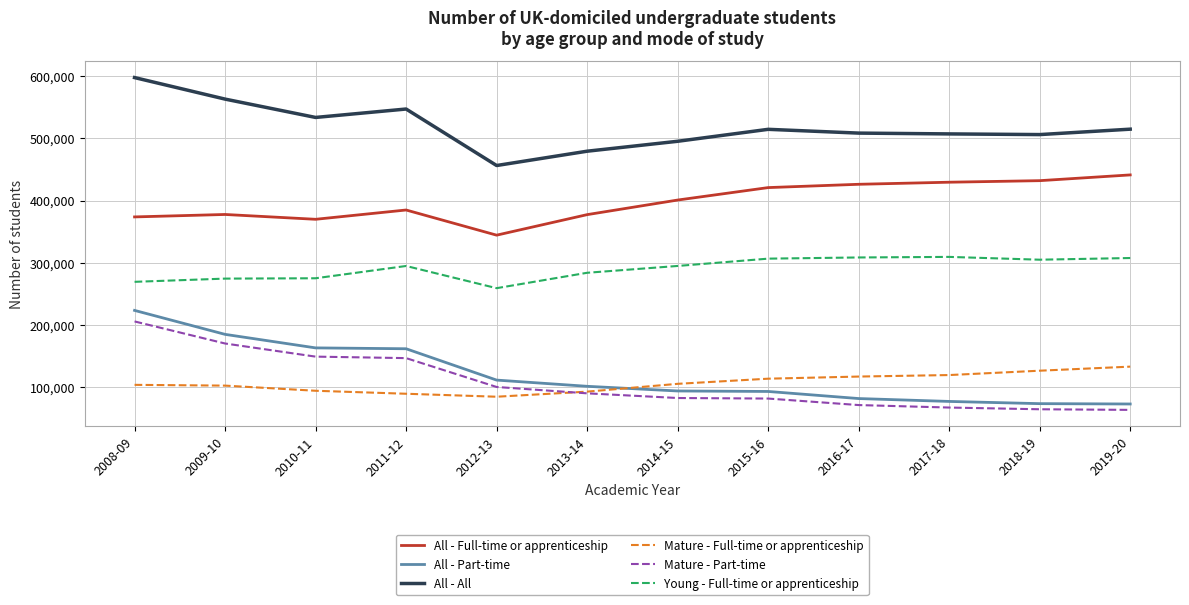

Is the value of All - Full-time or apprenticeship at 2012-13 greater than the value of All - All at 2013-14?

No